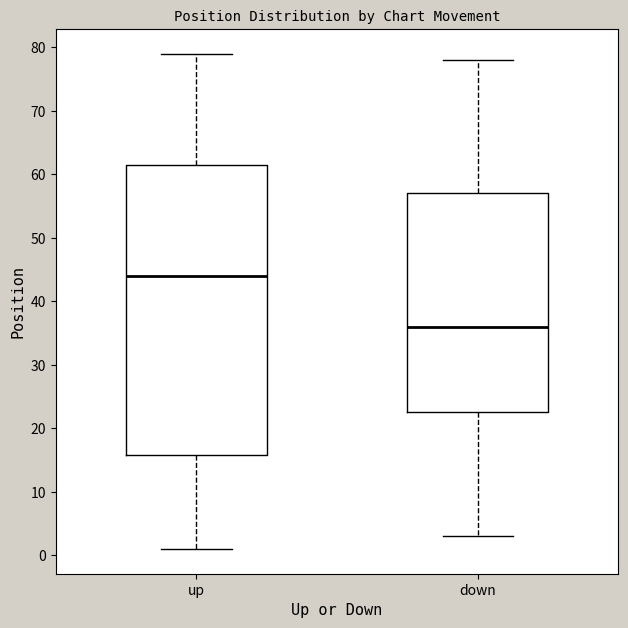

Reading left to right, read every box against the y-axis: the position of its median line, the range the box covers, and the ends of its whiskers. The values are not printed on the chart, so give them approximately, as read against the axis.

up: median 44, box 16 to 62, whiskers 1 to 79
down: median 36, box 23 to 57, whiskers 3 to 78